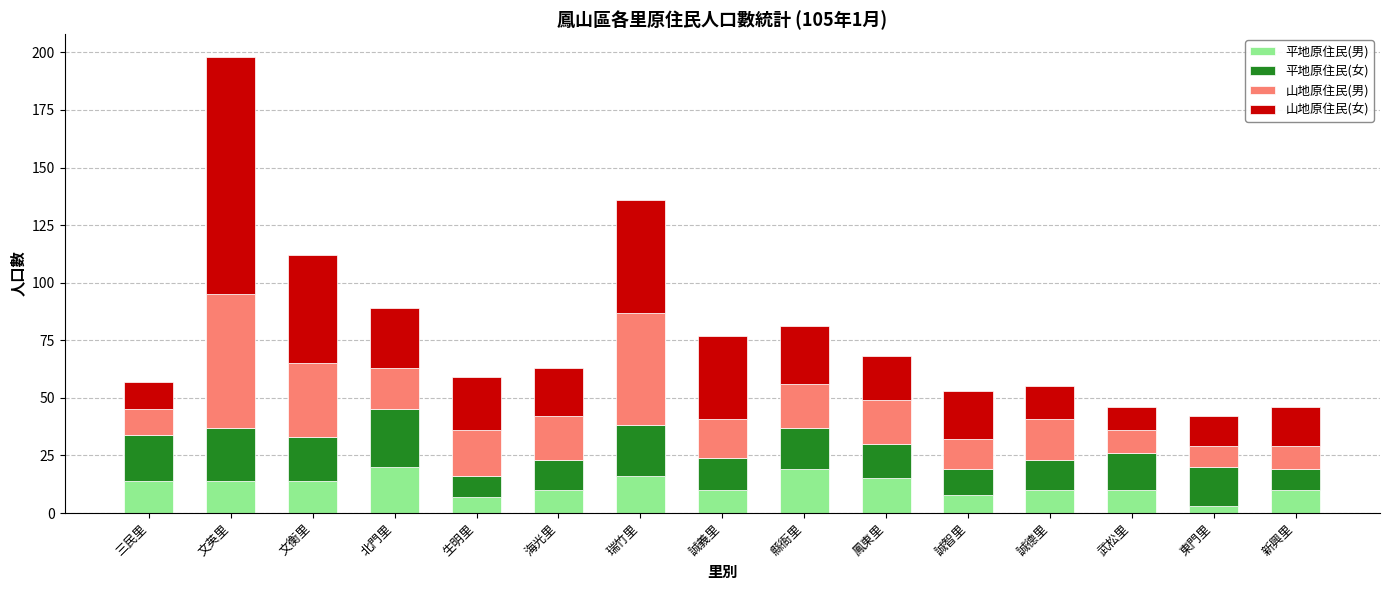

What is the sum of the 平地原住民(男) values at 生明里 and 三民里?

21